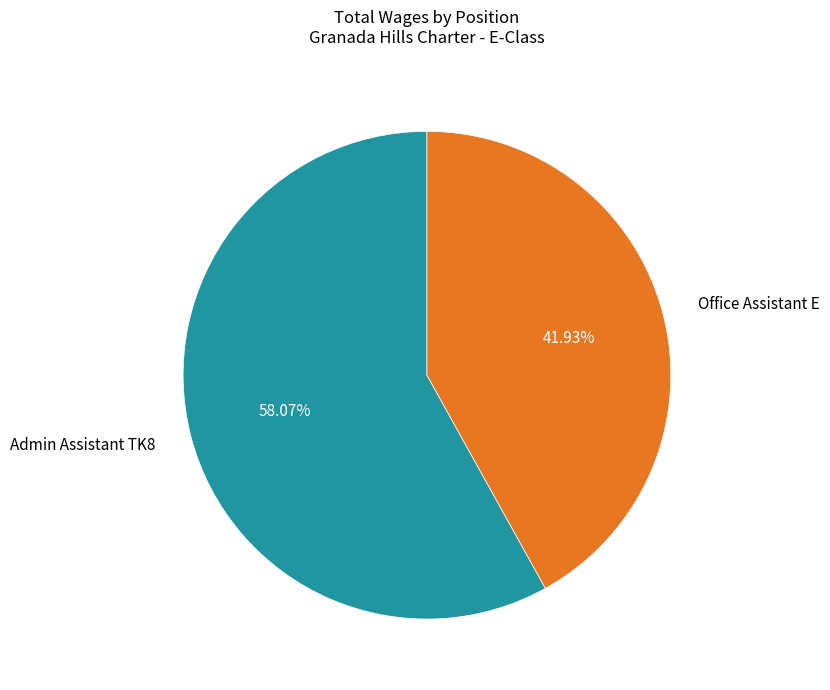

What is the ratio of the value at Office Assistant E to the value at Admin Assistant TK8?

0.7